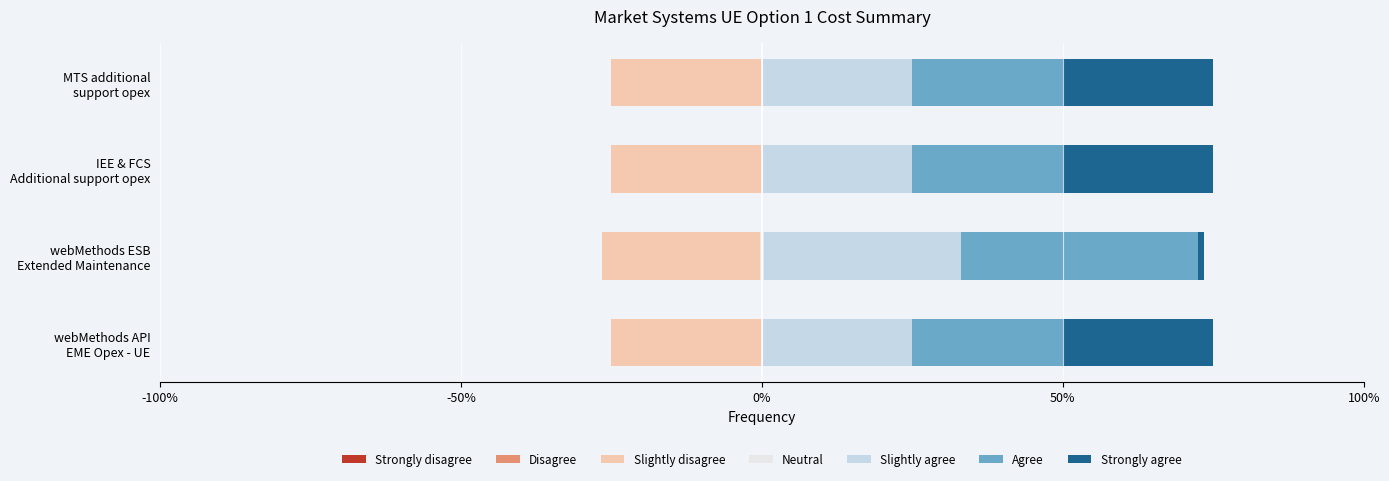

Is it true that Slightly agree equals 25.0 at MTS additional support opex?

True